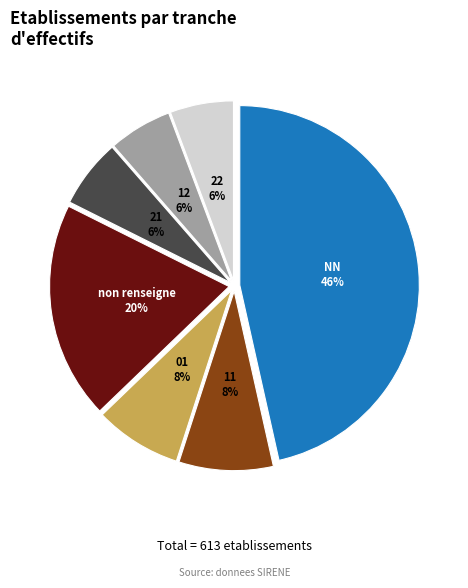

Does any single category account for the majority?

No